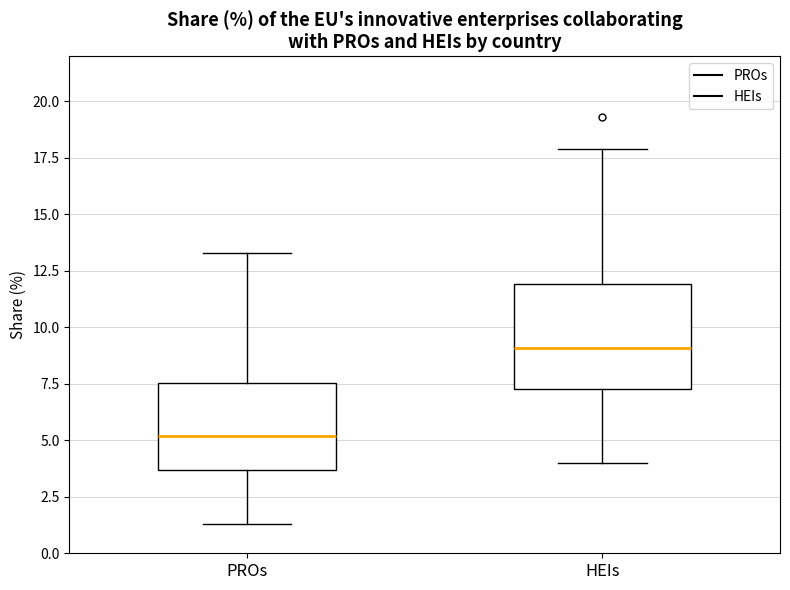

Reading left to right, transcribe this box plot: for each box, give where its median line is, the range the box spans, and where its two whiskers end, as read against the y-axis. The values are not printed on the chart, so give them approximately, as read against the axis.

PROs: median 5.0, box 3.5 to 7.5, whiskers 1.5 to 13.5
HEIs: median 9.0, box 7.5 to 12.0, whiskers 4.0 to 18.0